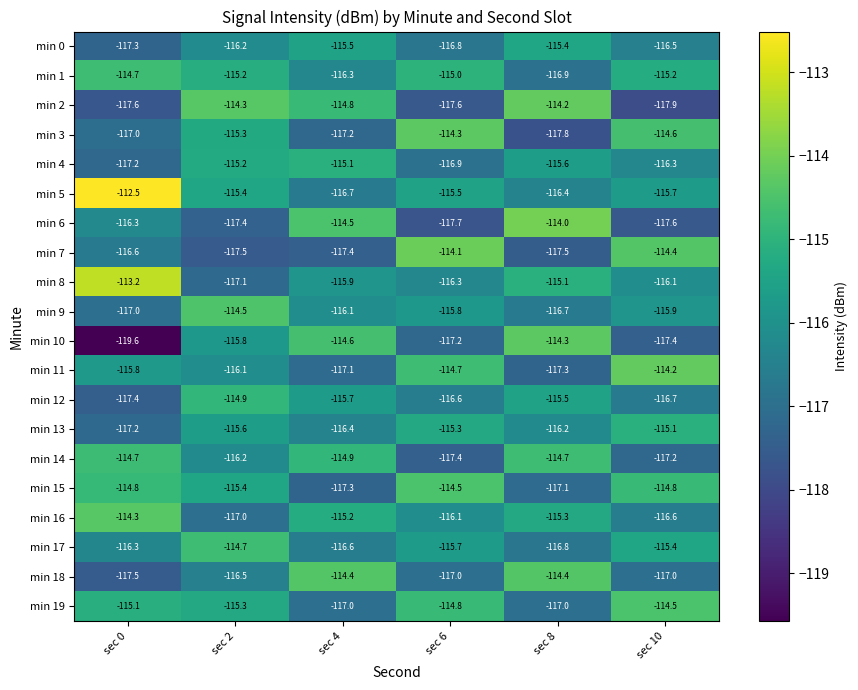

How many data points in min 10 are above -115?

2